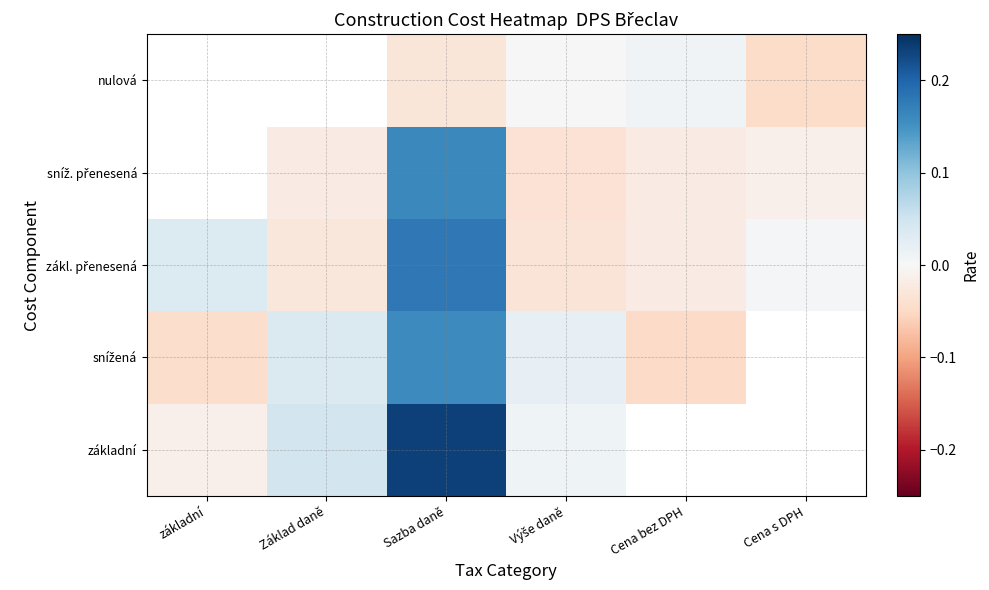

How many values in the základní series exceed 0?

3